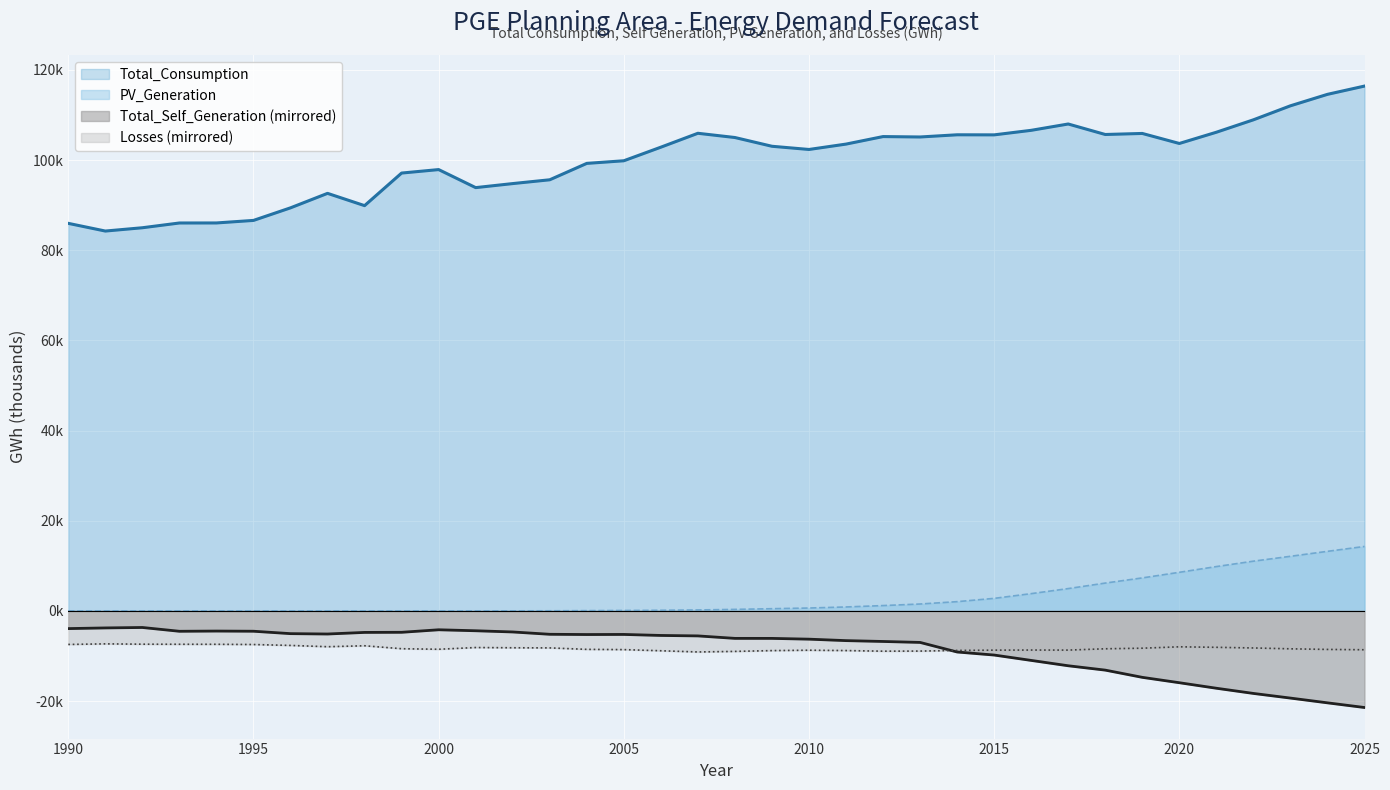

At which label does Losses first exceed -8?

1990